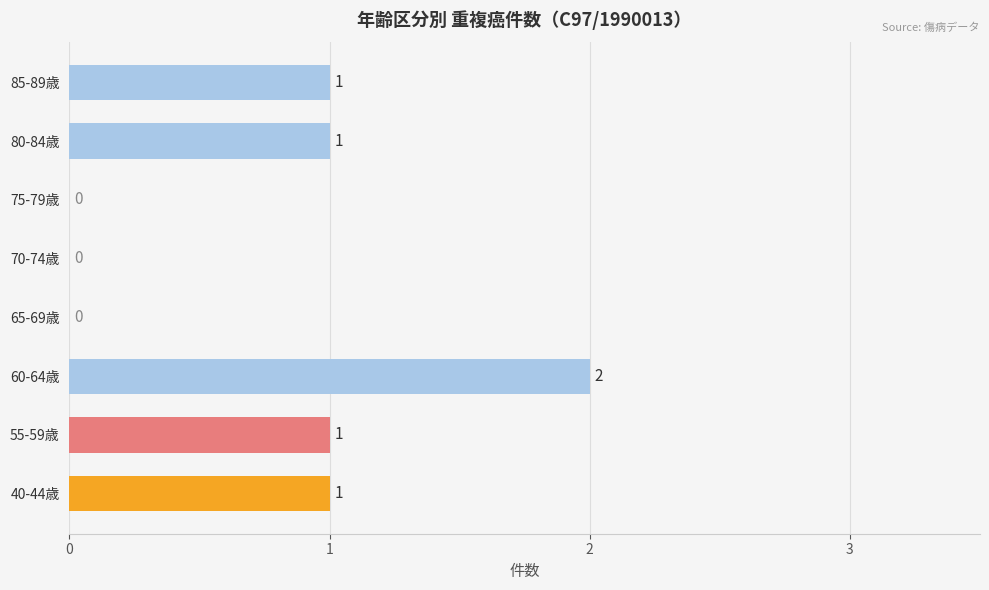

Is it true that the value at 85-89歳 is 2?

False